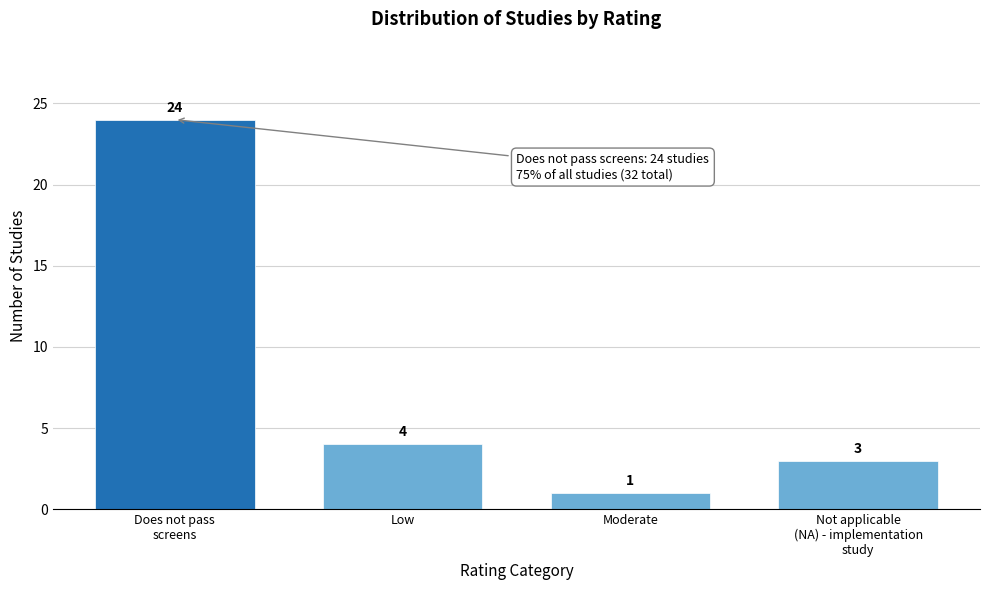

Reading right to left, extract all data points from this chart.

3	1	4	24